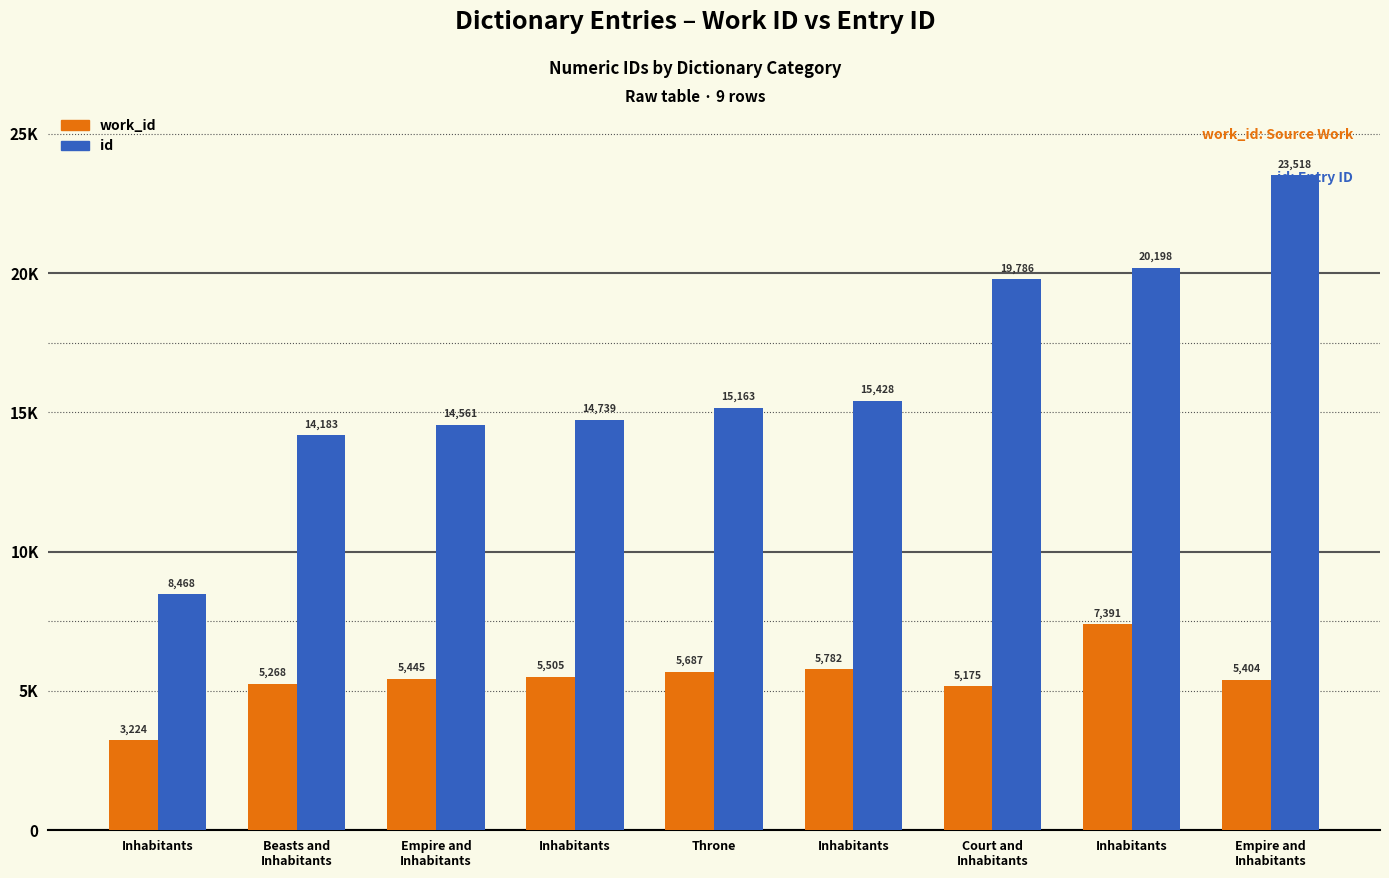

What is the sum of all id values?

146044